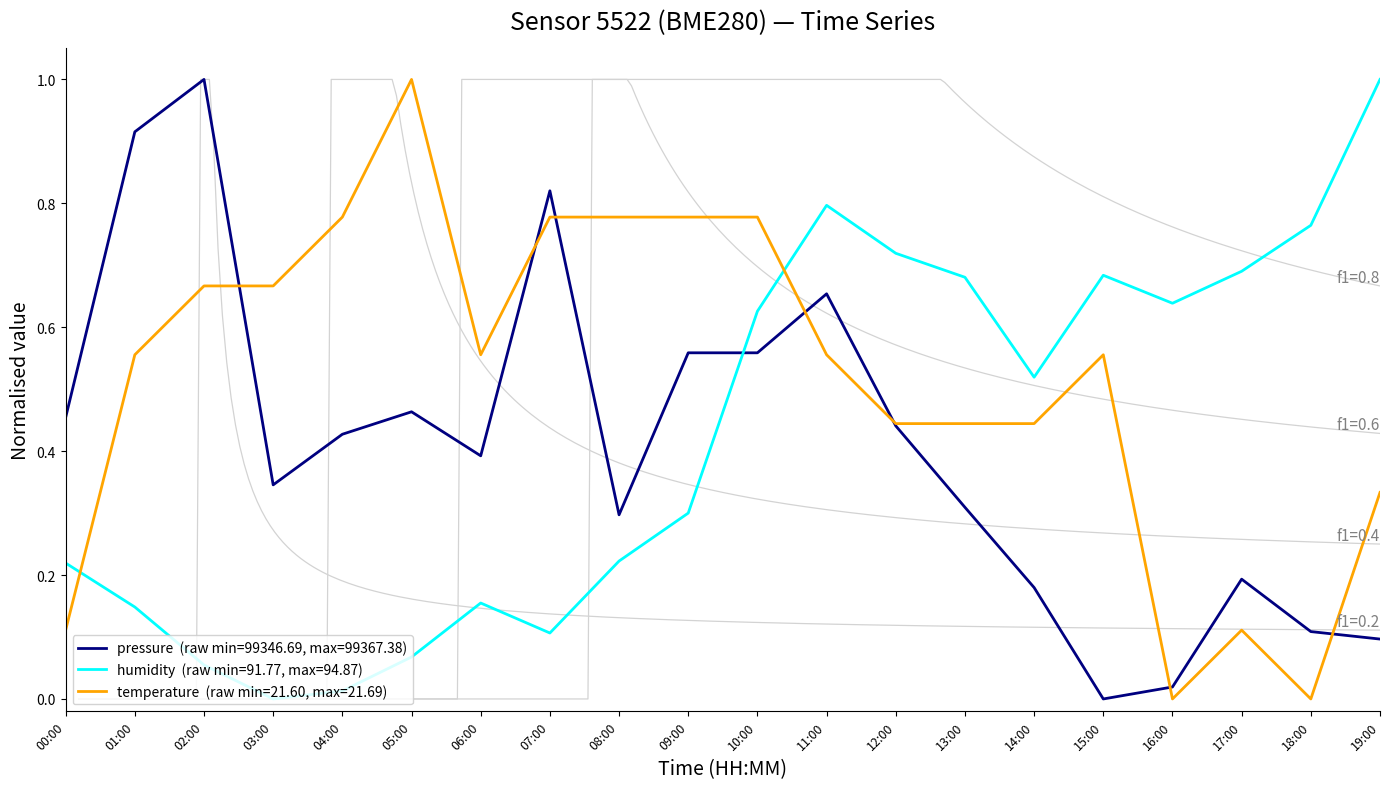

What is the total value across all series at 02:00?

1.7